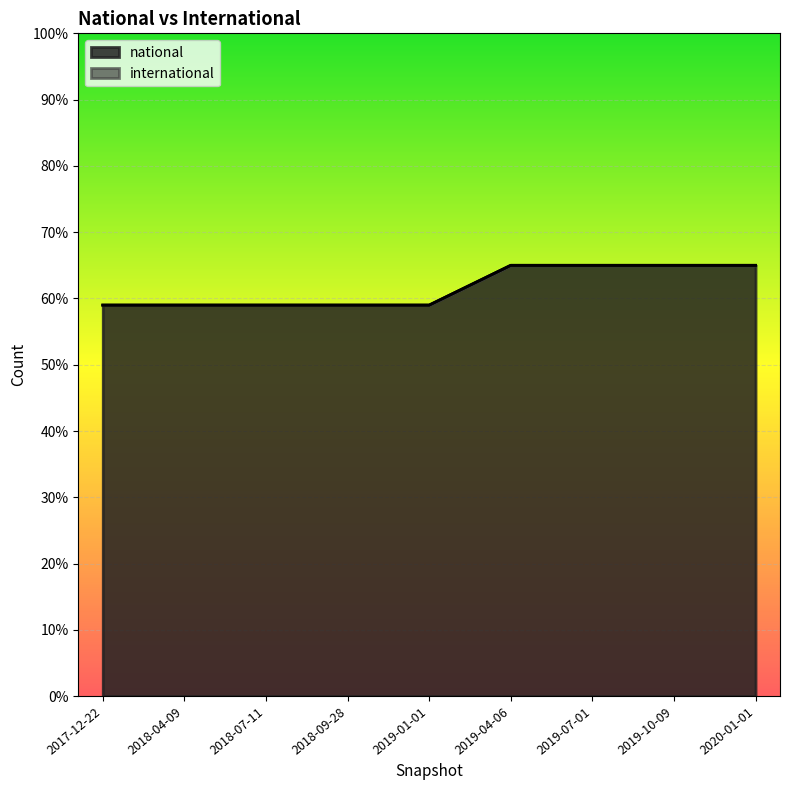

Reading left to right, list all the values displayed in this chart.

national: 2019-10-09=65	2019-04-06=65	2018-09-28=59	2018-07-11=59	2017-12-22=59	2020-01-01=65	2018-04-09=59	2019-07-01=65	2019-01-01=59
international: 2019-10-09=0	2019-04-06=0	2018-09-28=0	2018-07-11=0	2017-12-22=0	2020-01-01=0	2018-04-09=0	2019-07-01=0	2019-01-01=0